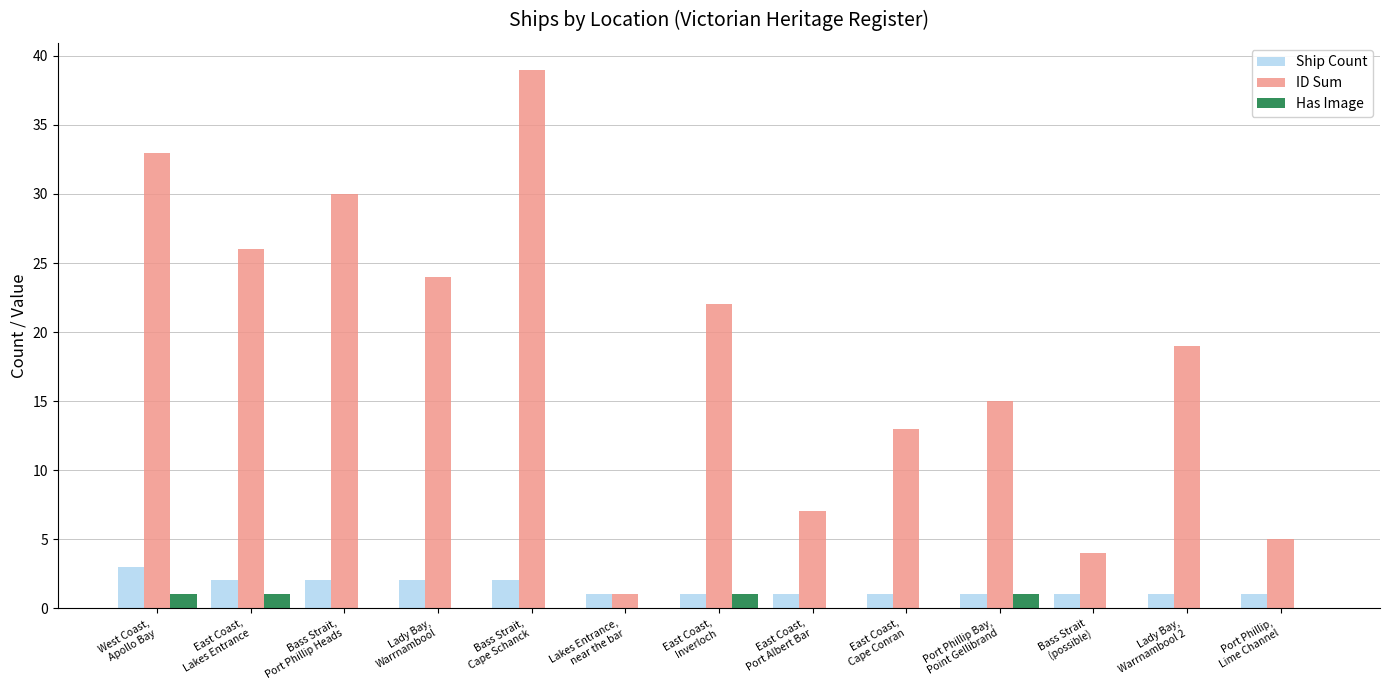

How many series are shown in this chart?

3